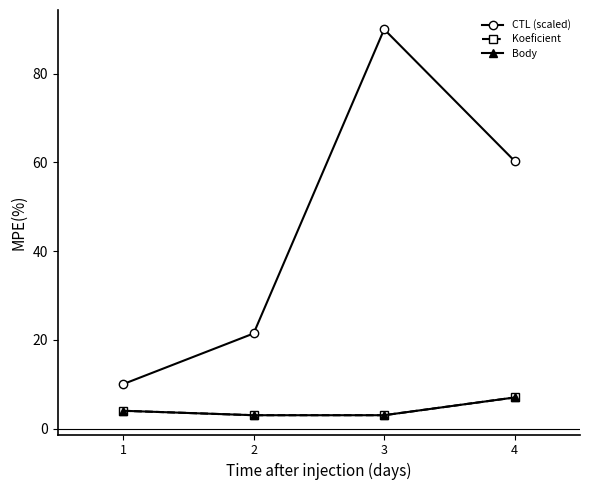

Which series has the largest range (max minus min)?

CTL (scaled)